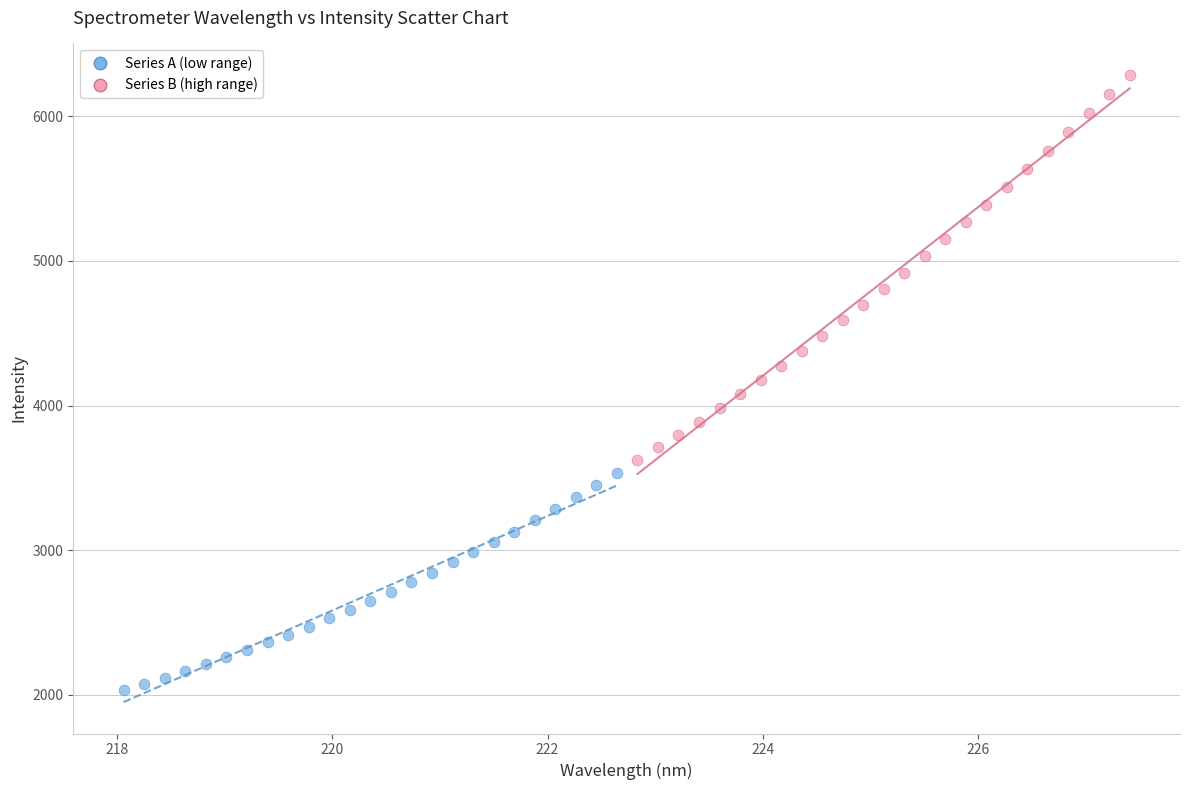

Which series has the largest Y range (max minus min)?

Series B (high range)